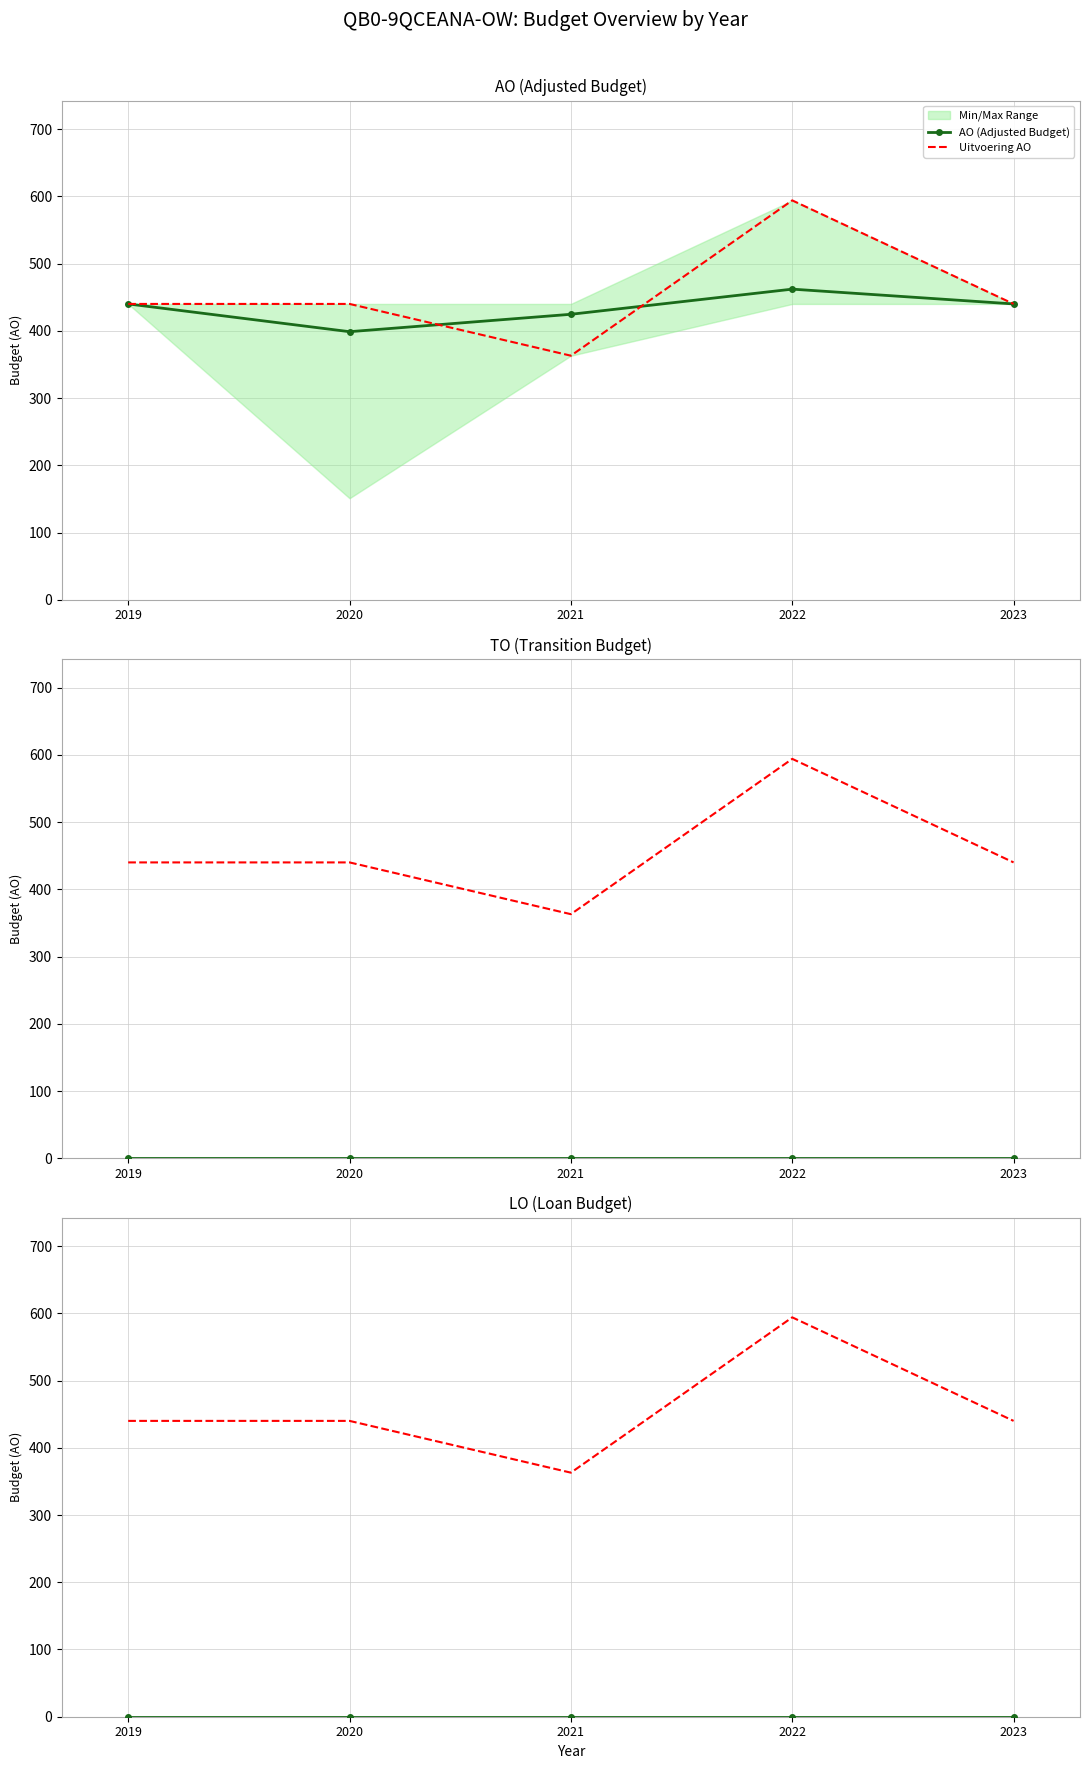

What is the value of the AO (Adjusted Budget) point at the 1st from the left?

440.0